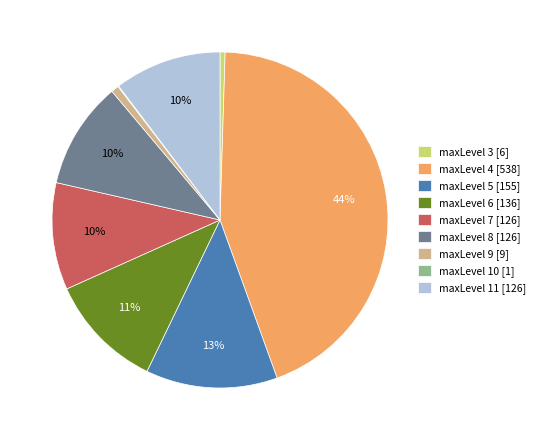

Is it true that maxLevel 6 is 23% of the pie?

False